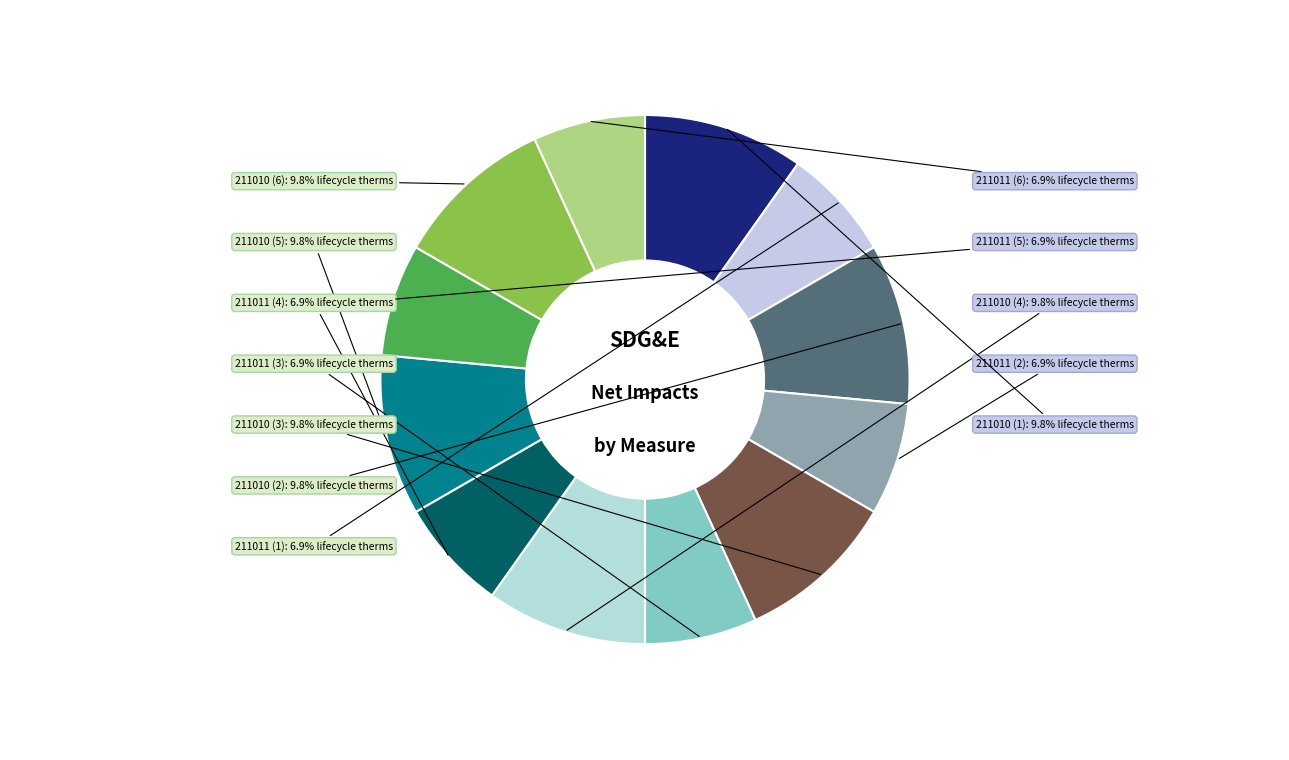

What percentage do 211011 (2) and 211010 (2) together represent?

16.7%